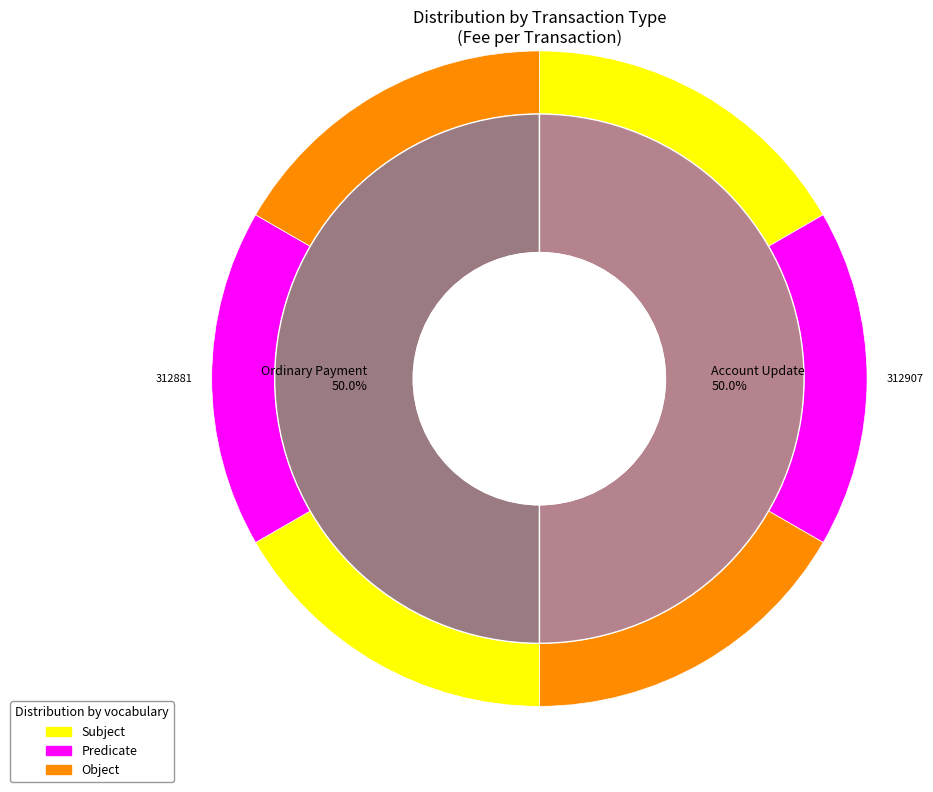

The Account Update (312907) slice represents 10% of the pie. True or false?

False